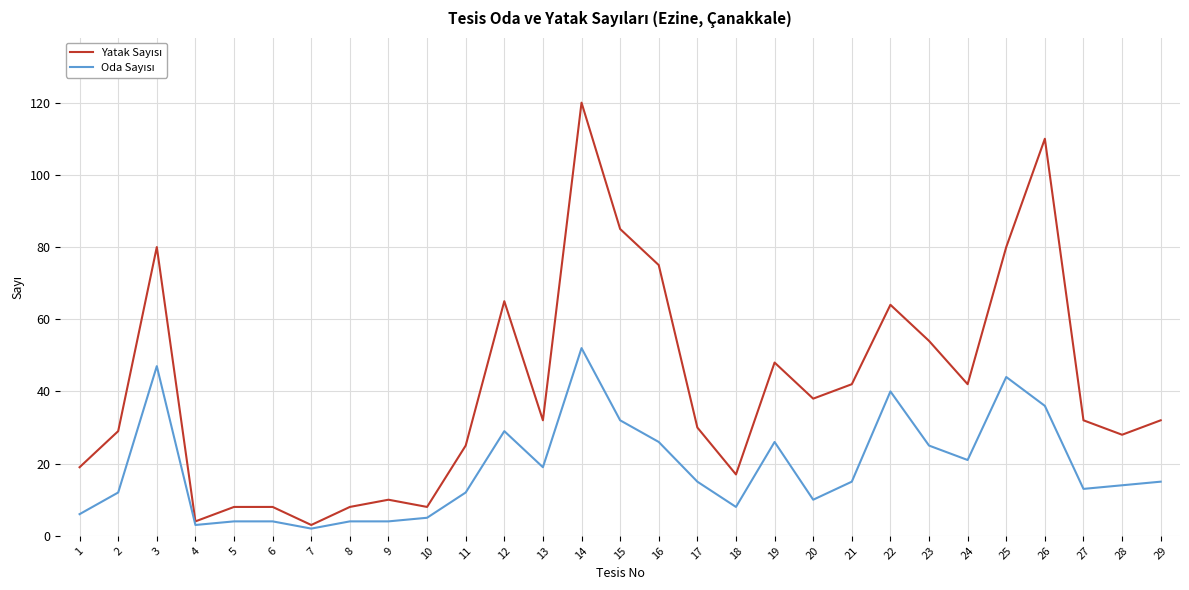

At which category is the sum across all series the highest?

14